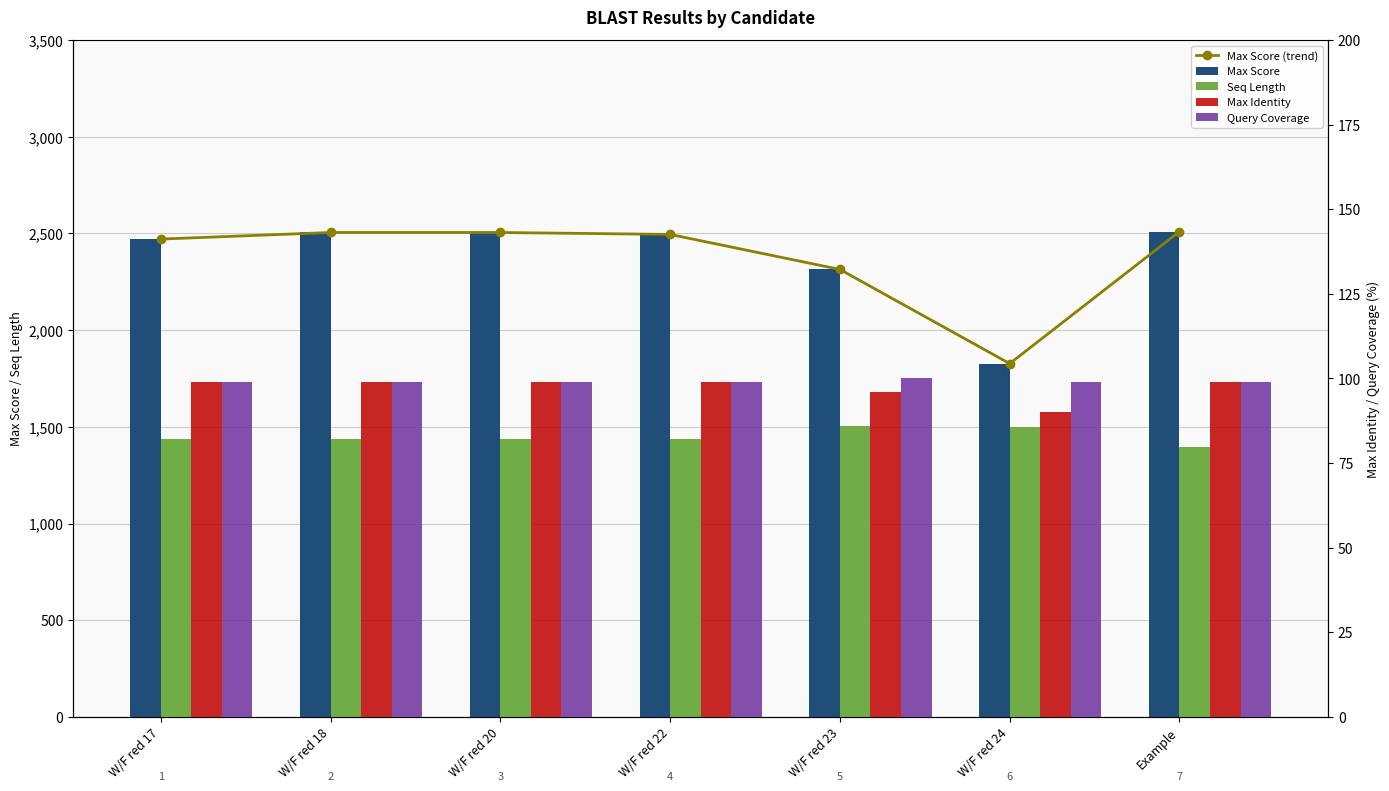

What is the minimum value shown in the chart?

90